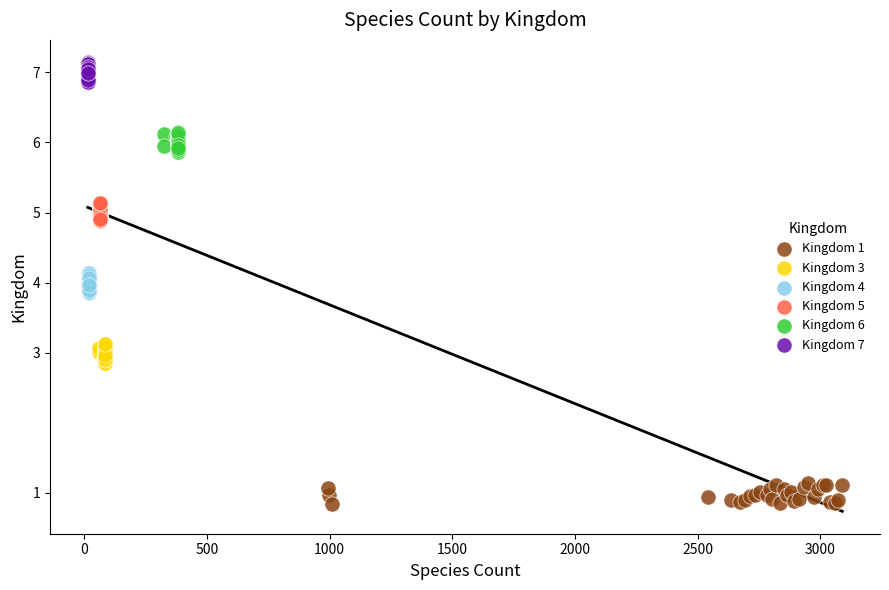

Which series reaches the maximum Y coordinate?

Kingdom 7